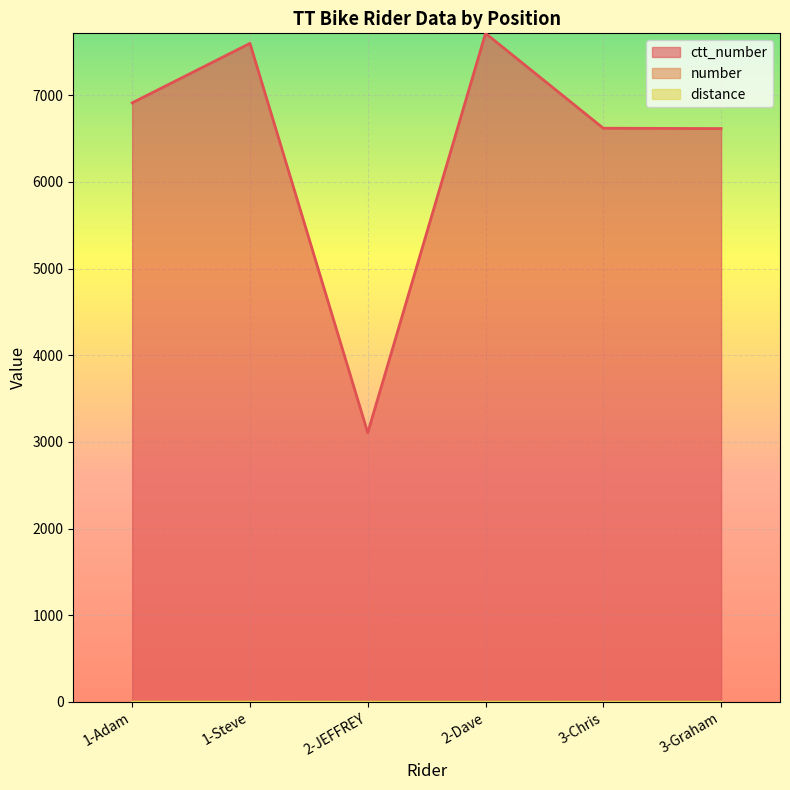

Which series has the largest total across all categories?

ctt_number